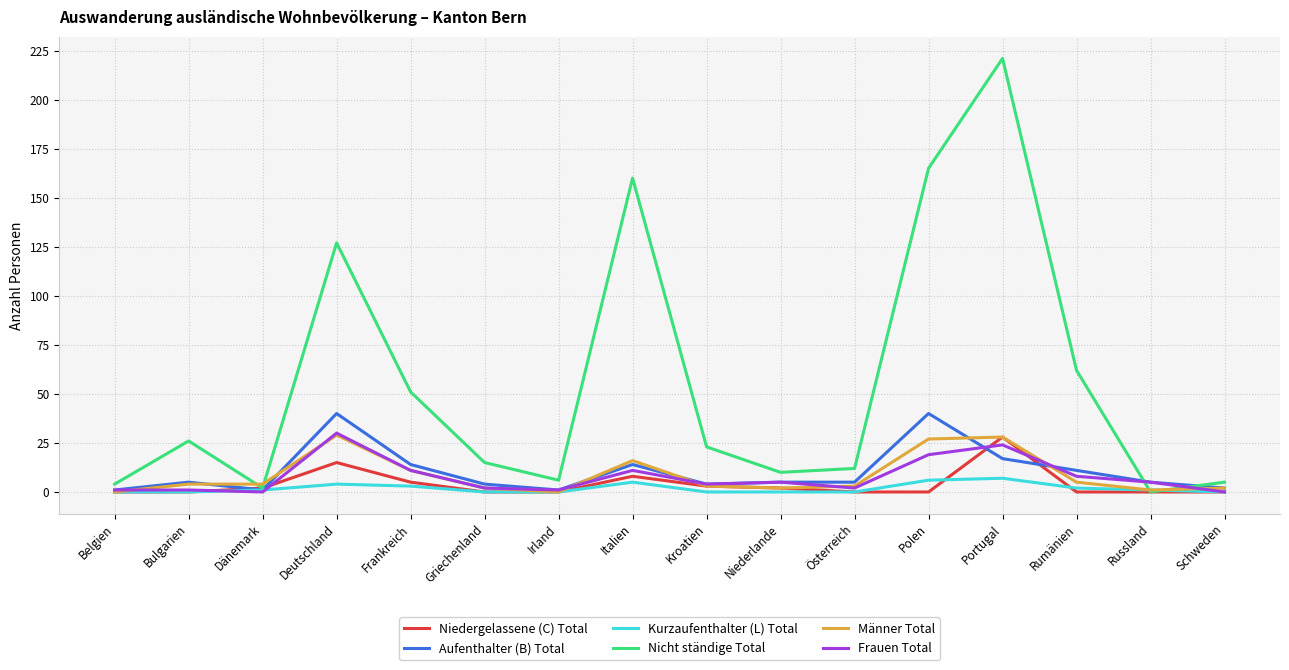

The value of Aufenthalter (B) Total at Griechenland is 4. True or false?

True